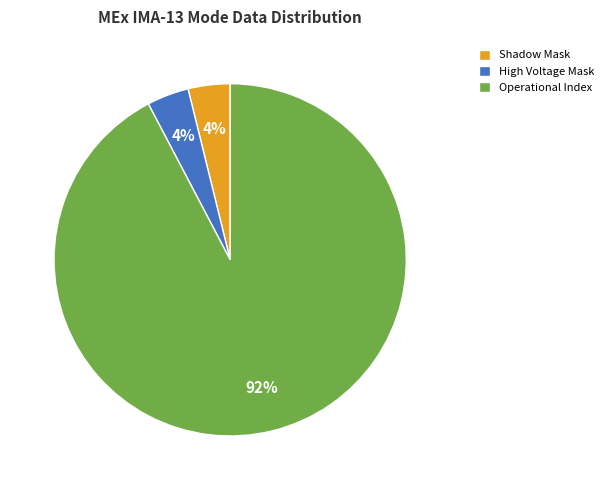

What is the largest slice in the pie chart?

Operational Index